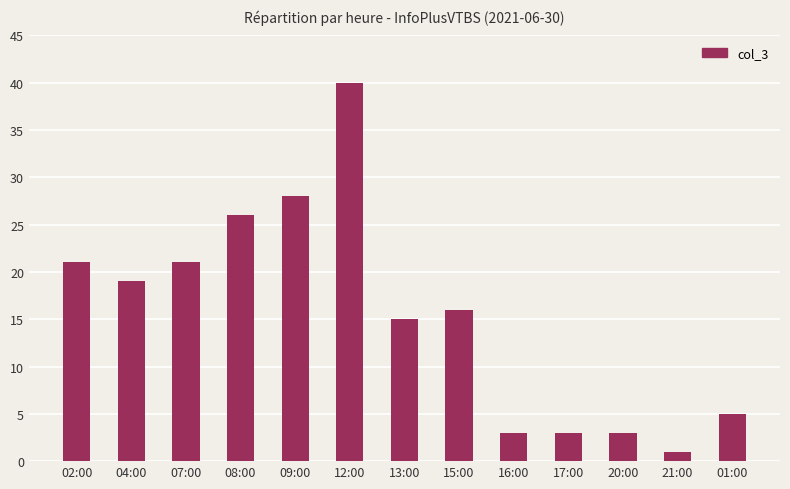

Are the bars grouped side by side (vs. stacked)?

No